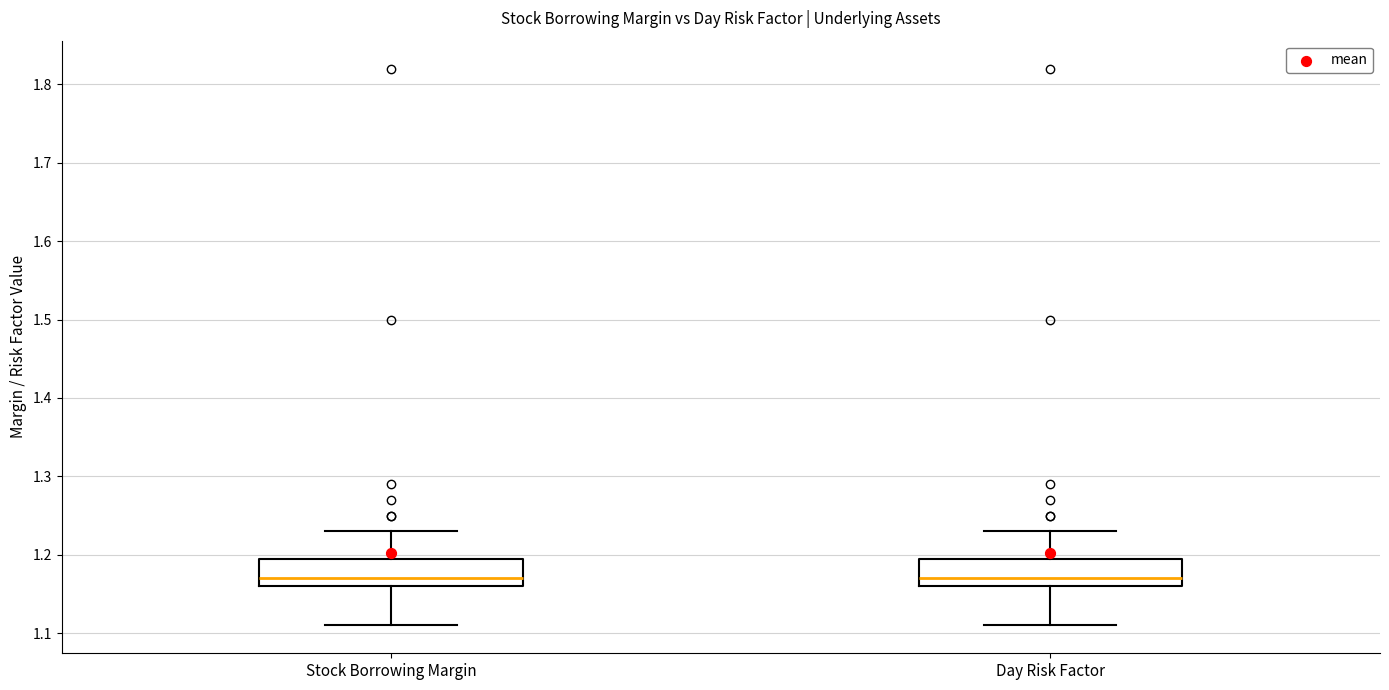

Reading left to right, transcribe this box plot: for each box, give where its median line is, the range the box spans, and where its two whiskers end, as read against the y-axis. The values are not printed on the chart, so give them approximately, as read against the axis.

Stock Borrowing Margin: median 1.17, box 1.16 to 1.20, whiskers 1.11 to 1.23
Day Risk Factor: median 1.17, box 1.16 to 1.20, whiskers 1.11 to 1.23